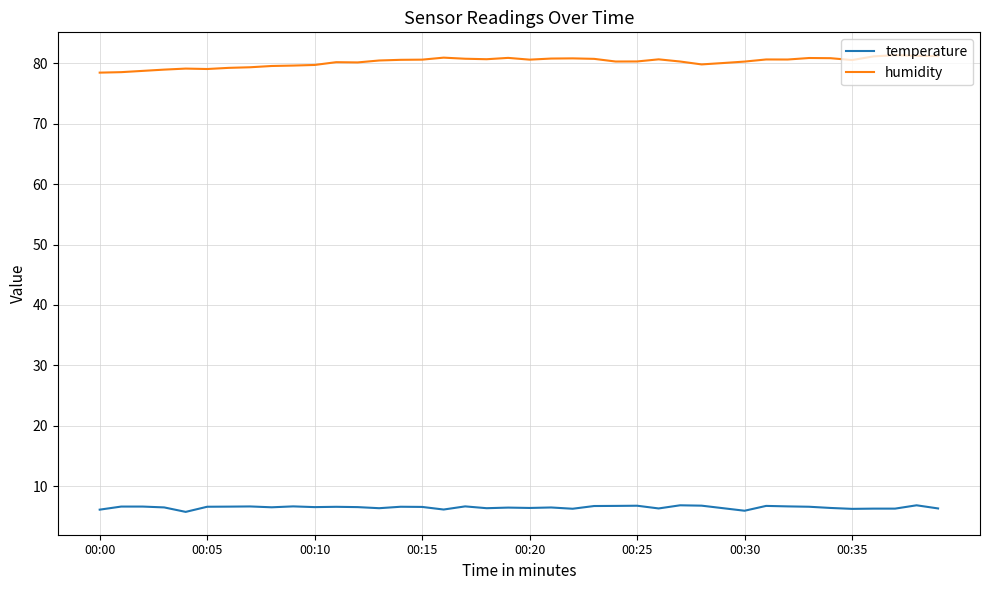

What is the highest value of the temperature series?

6.9